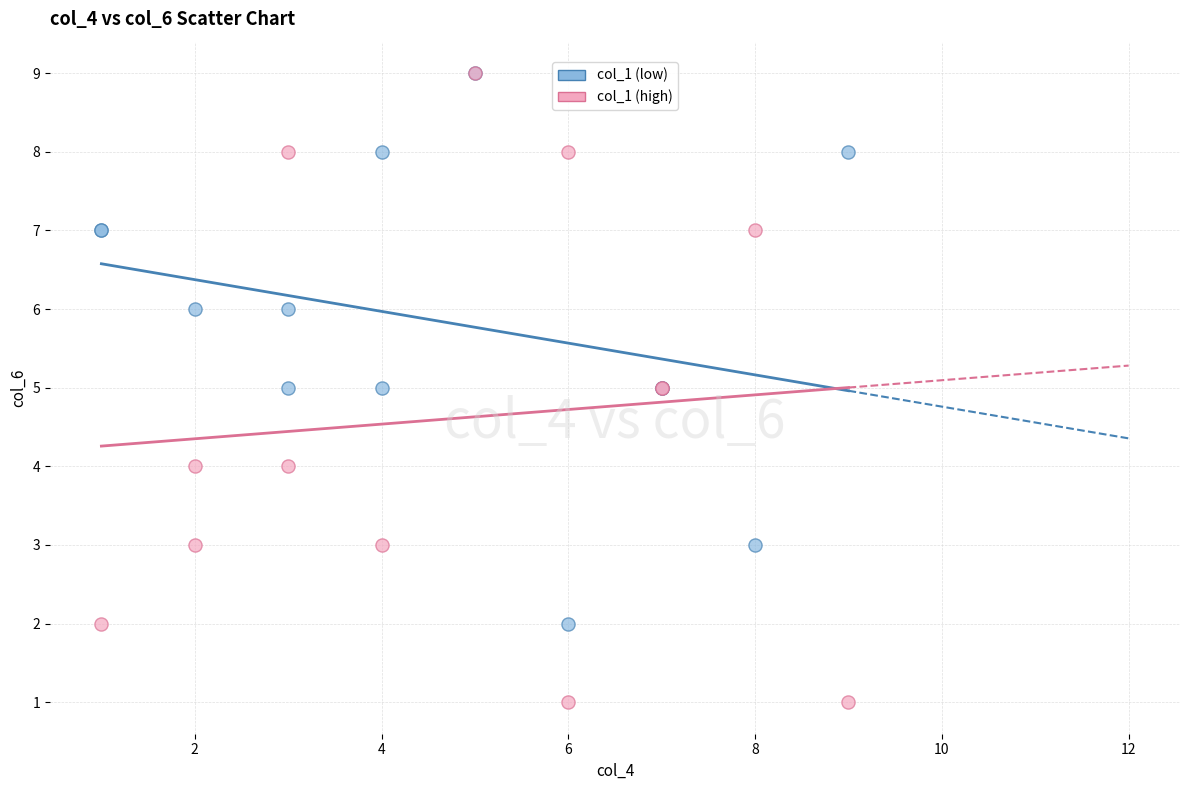

Which series contains the lowest Y value?

col_1 (high)